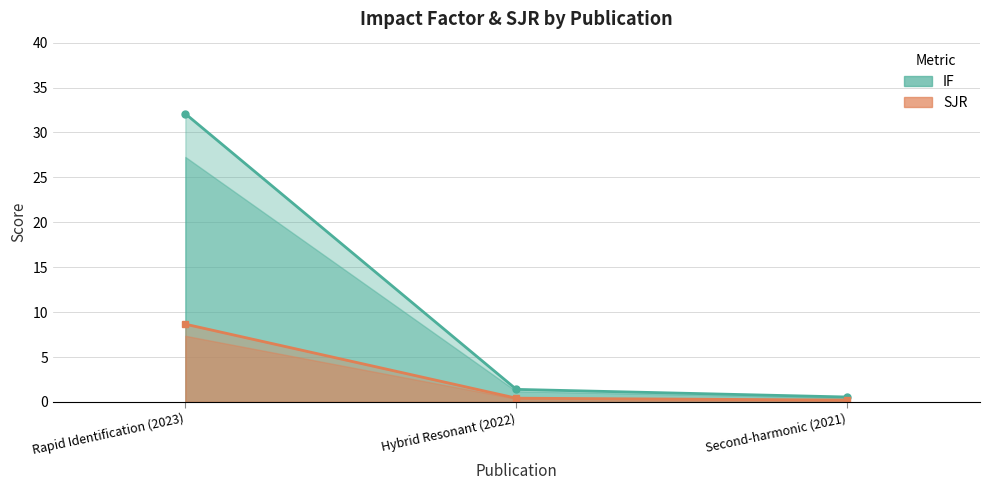

Which label corresponds to the largest value in the chart?

Rapid Identification (2023)